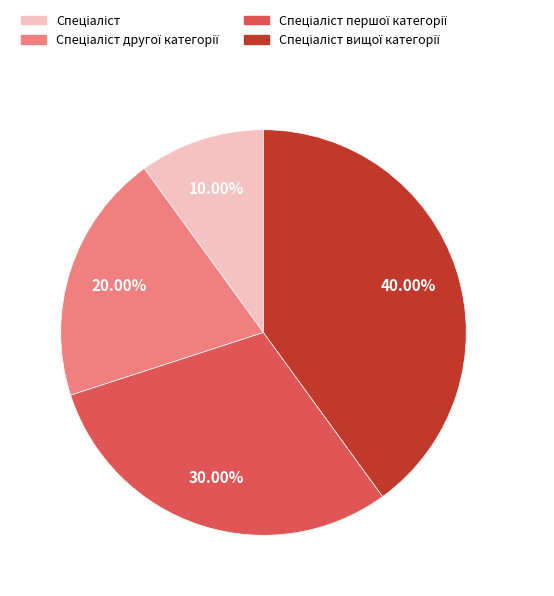

Is there any slice that represents more than half of the pie?

No